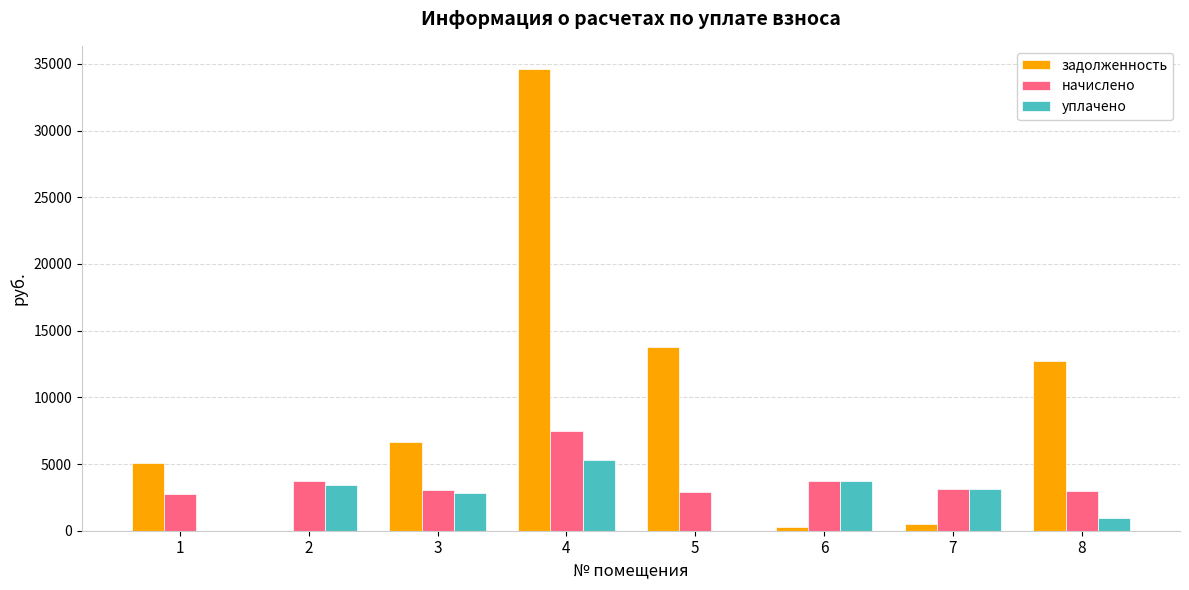

Which series changed the most between 3 and 8?

задолженность